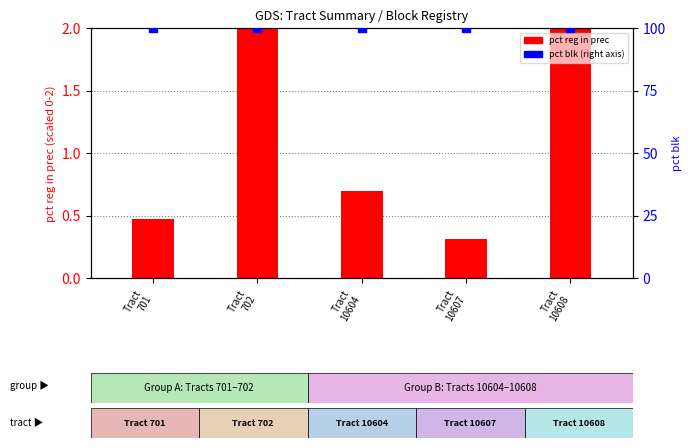

At which category is the sum across all series the highest?

Tract
702